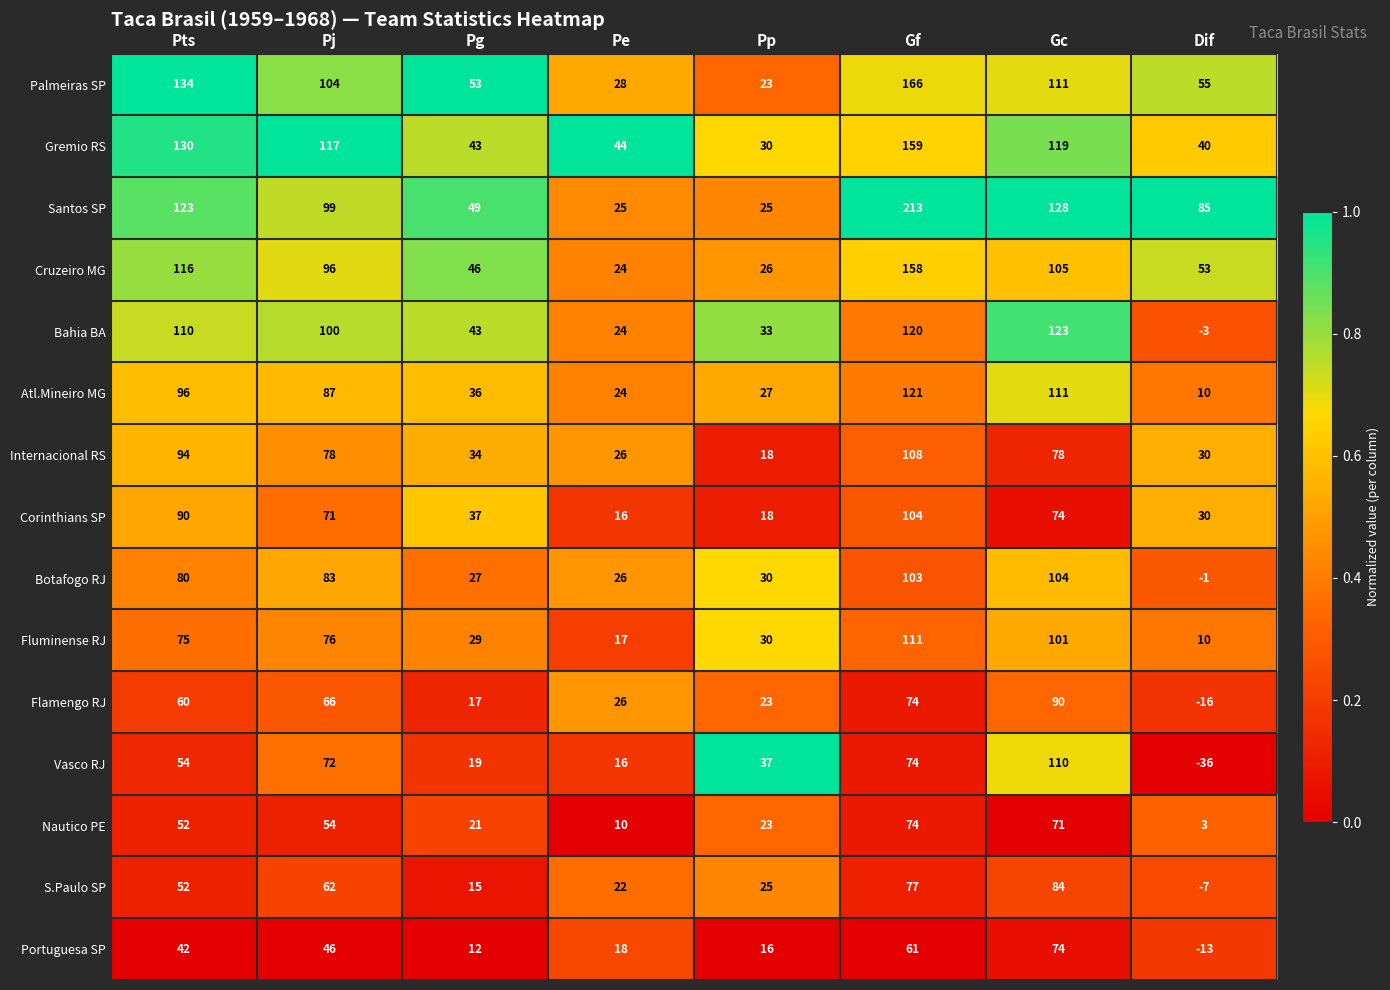

What is the difference between the S.Paulo SP values at Dif and Gf?

84